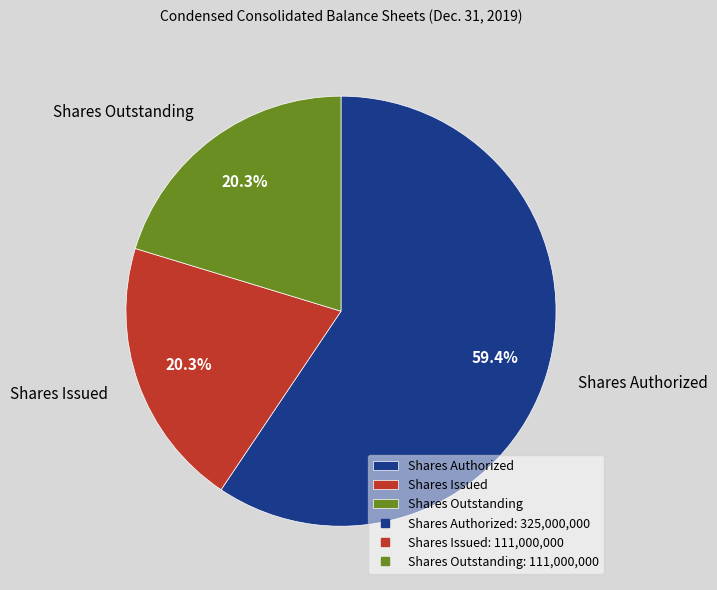

What percentage is the Shares Authorized slice, to the nearest percent?

59%